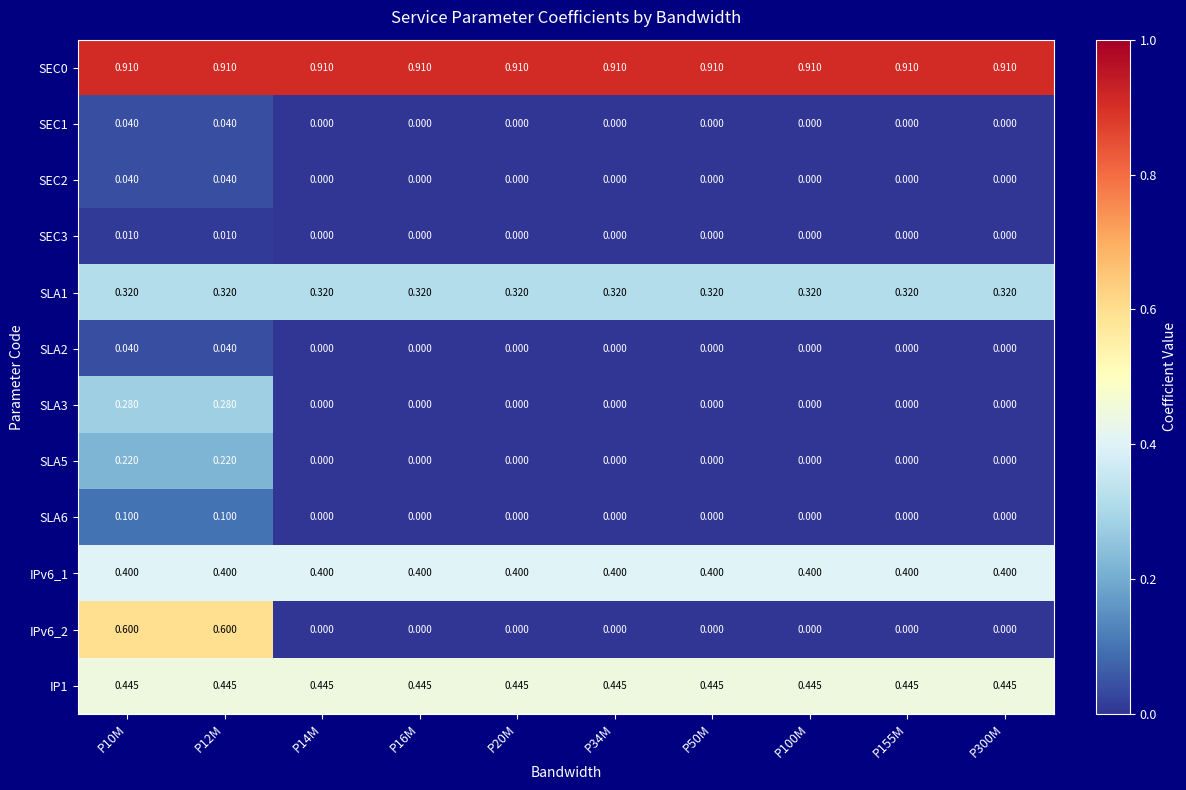

Count the number of categories in the chart.

10